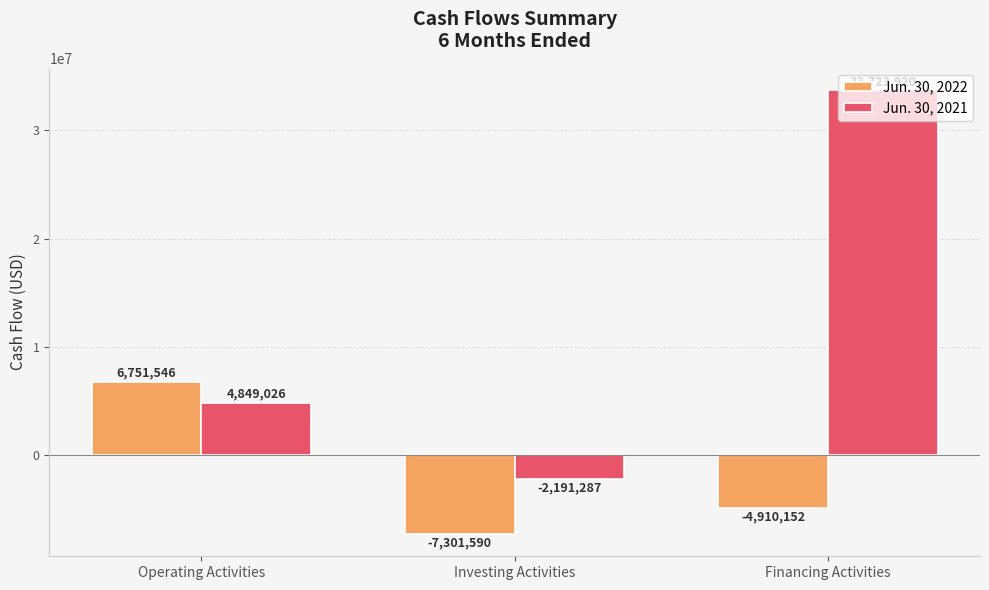

What is the total value across all series at Operating Activities?

11600572